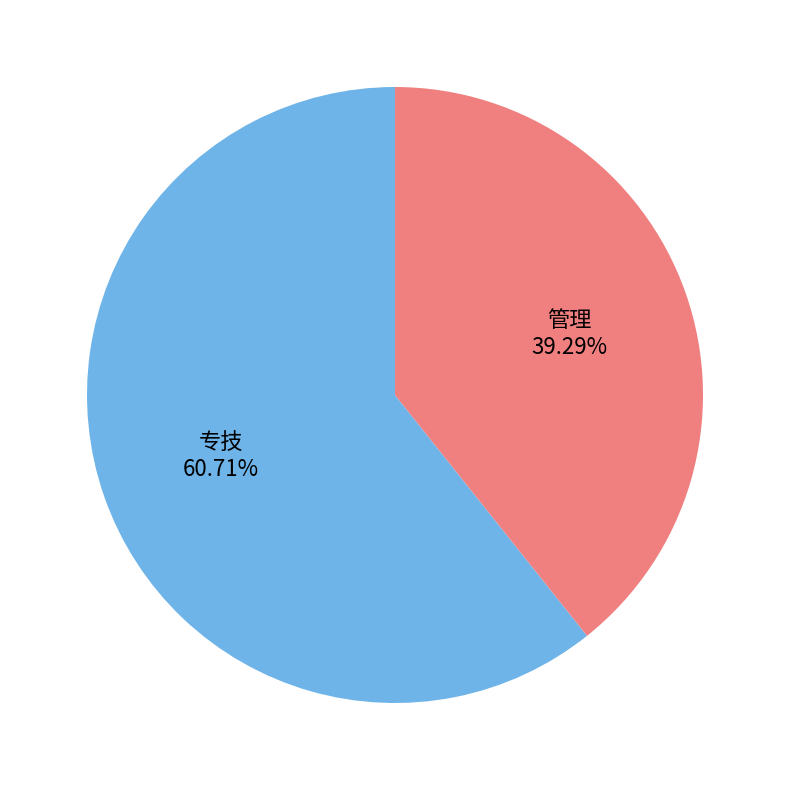

What percentage do 专技 and 管理 together represent?

100.0%